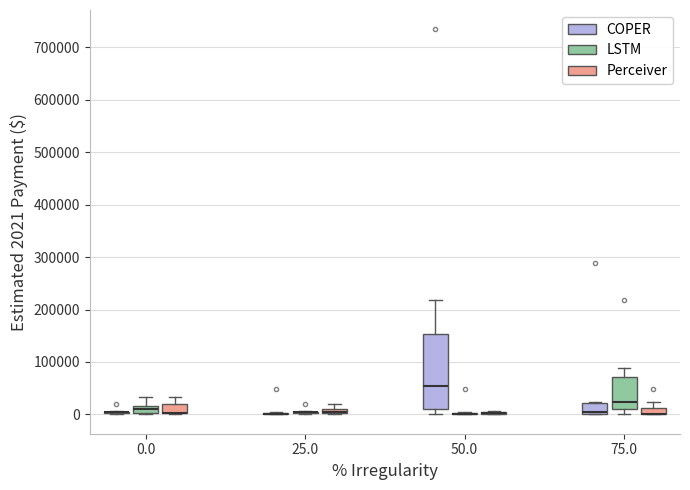

Where is the upper edge of the box for 0.0 (Perceiver) on the y-axis? The values are not printed on the chart, so give them approximately, as read against the axis.

20000